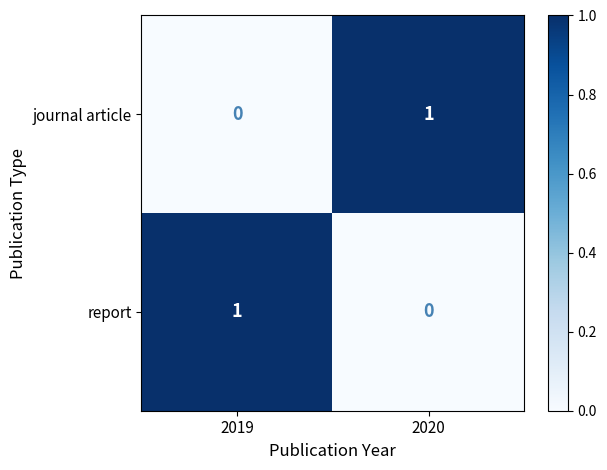

Rank the series at 2020 from lowest to highest value.

report, journal article